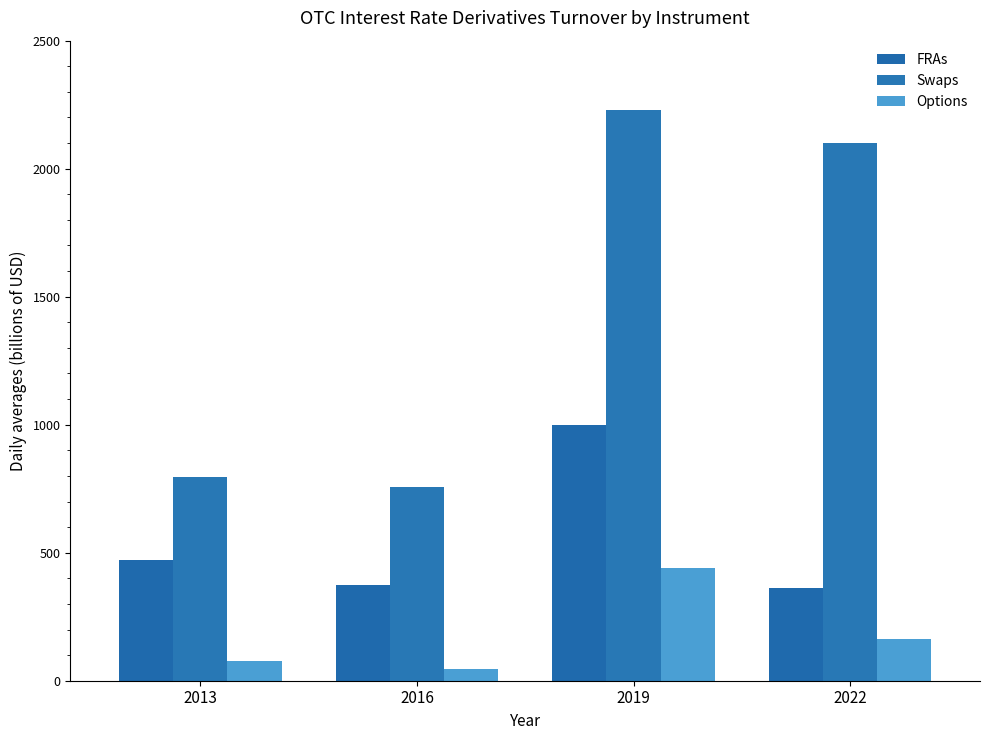

Rank the series by their average value, from lowest to highest.

Options, FRAs, Swaps